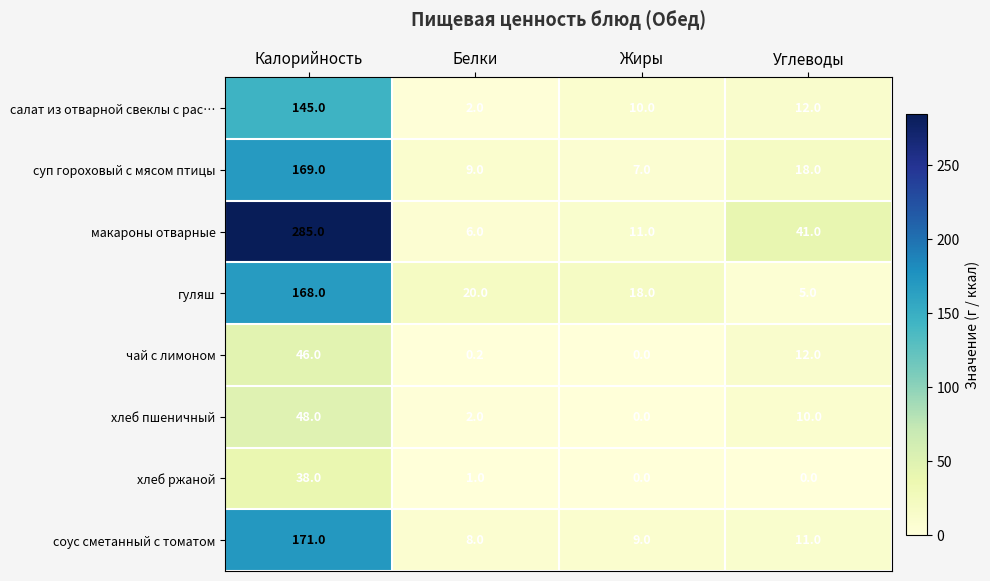

The чай с лимоном series shows 28.2 at Калорийность. True or false?

False